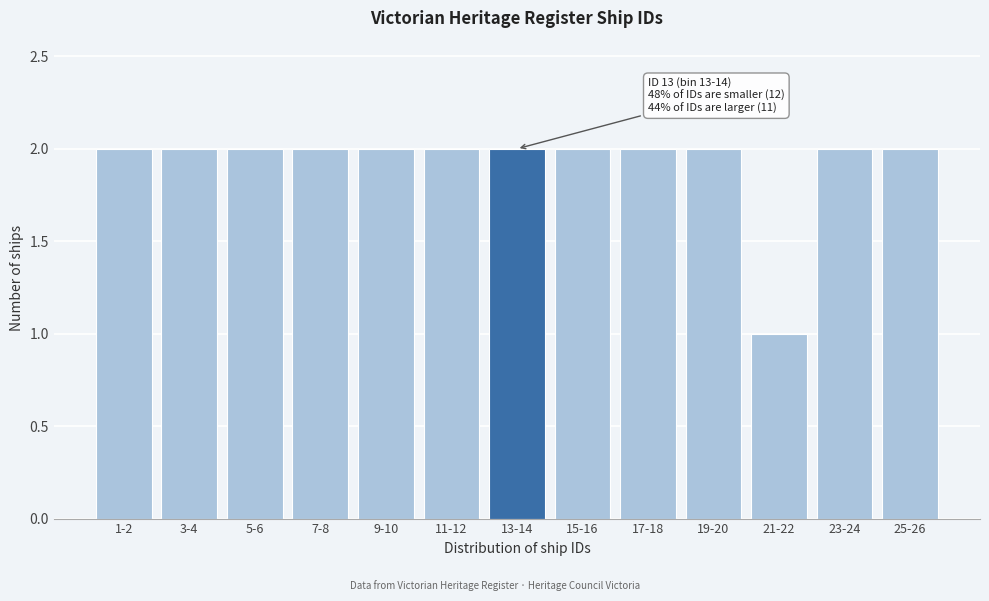

Reading right to left, transcribe all the data shown in this chart.

25-26=2	23-24=2	21-22=1	19-20=2	17-18=2	15-16=2	13-14=2	11-12=2	9-10=2	7-8=2	5-6=2	3-4=2	1-2=2